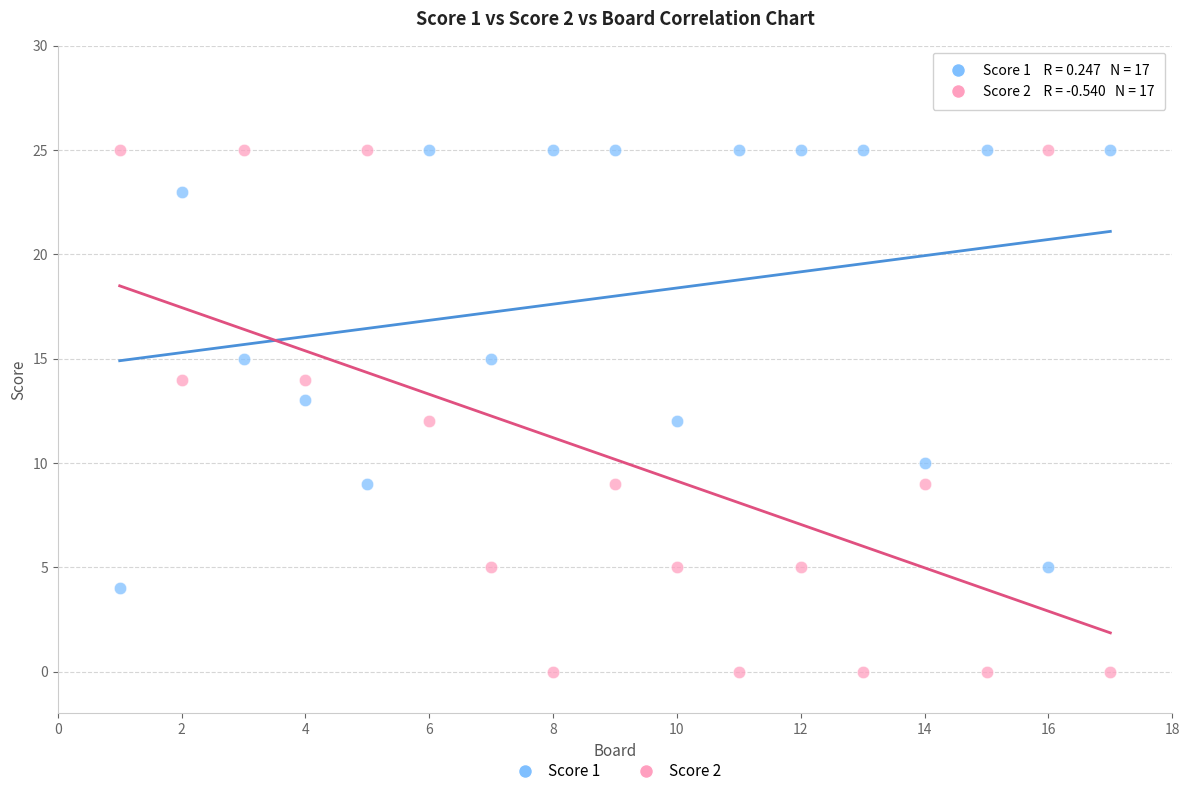

Which series has the largest Y range (max minus min)?

Score 2